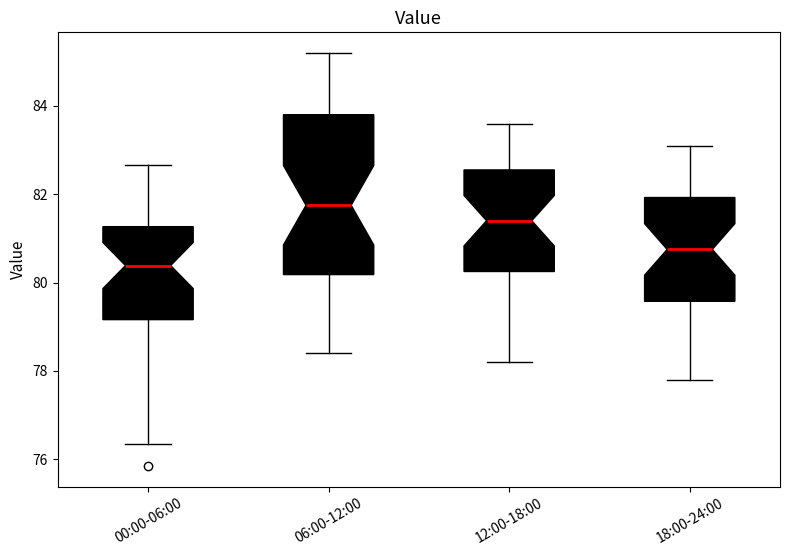

Reading left to right, read every box against the y-axis: the position of its median line, the range the box covers, and the ends of its whiskers. The values are not printed on the chart, so give them approximately, as read against the axis.

00:00-06:00: median 80.4, box 79.2 to 81.2, whiskers 76.4 to 82.6
06:00-12:00: median 81.8, box 80.2 to 83.8, whiskers 78.4 to 85.2
12:00-18:00: median 81.4, box 80.2 to 82.6, whiskers 78.2 to 83.6
18:00-24:00: median 80.8, box 79.6 to 82.0, whiskers 77.8 to 83.2